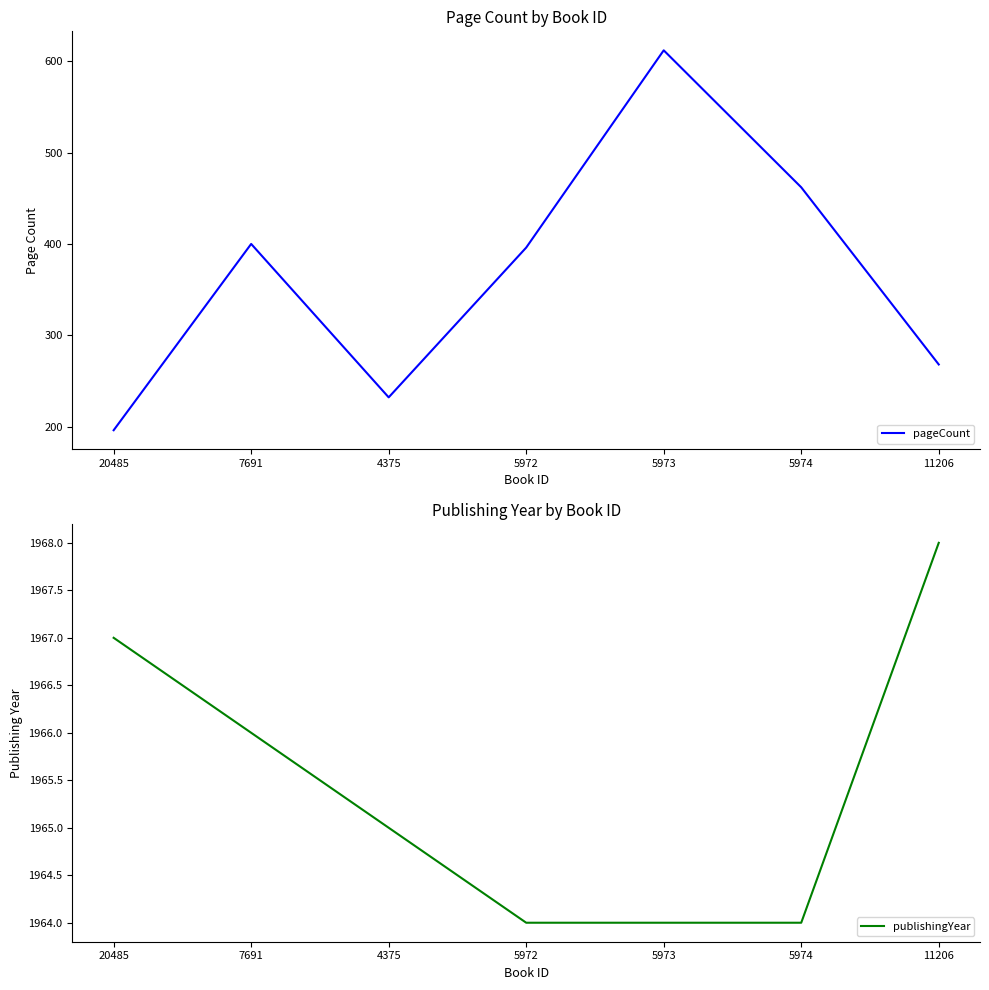

Reading left to right, list all the values displayed in this chart.

pageCount: 20485=196	7691=400	4375=232	5972=396	5973=612	5974=462	11206=268
publishingYear: 20485=1967	7691=1966	4375=1965	5972=1964	5973=1964	5974=1964	11206=1968